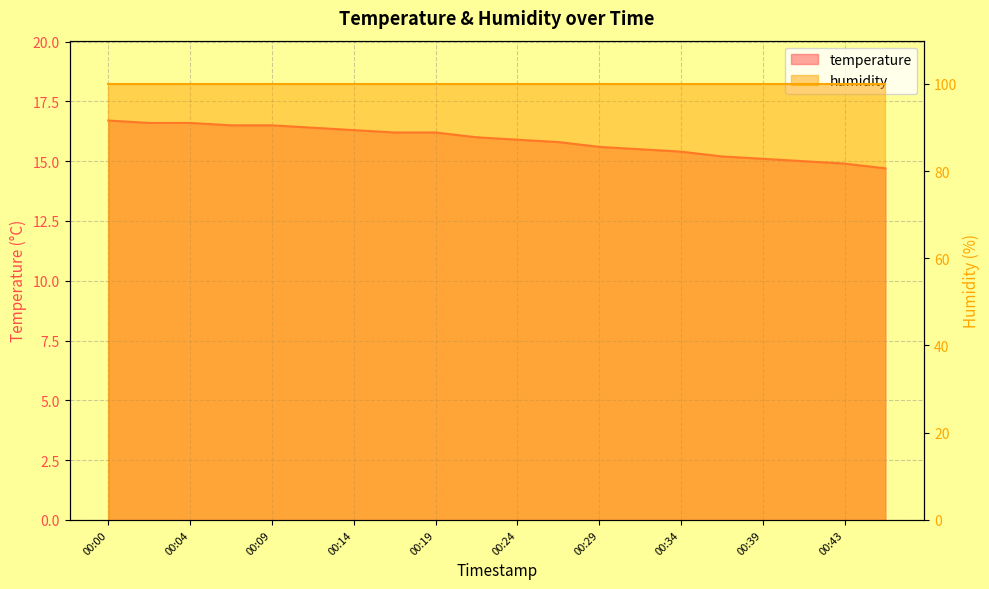

What is the value of the 13th point from the left?

15.6